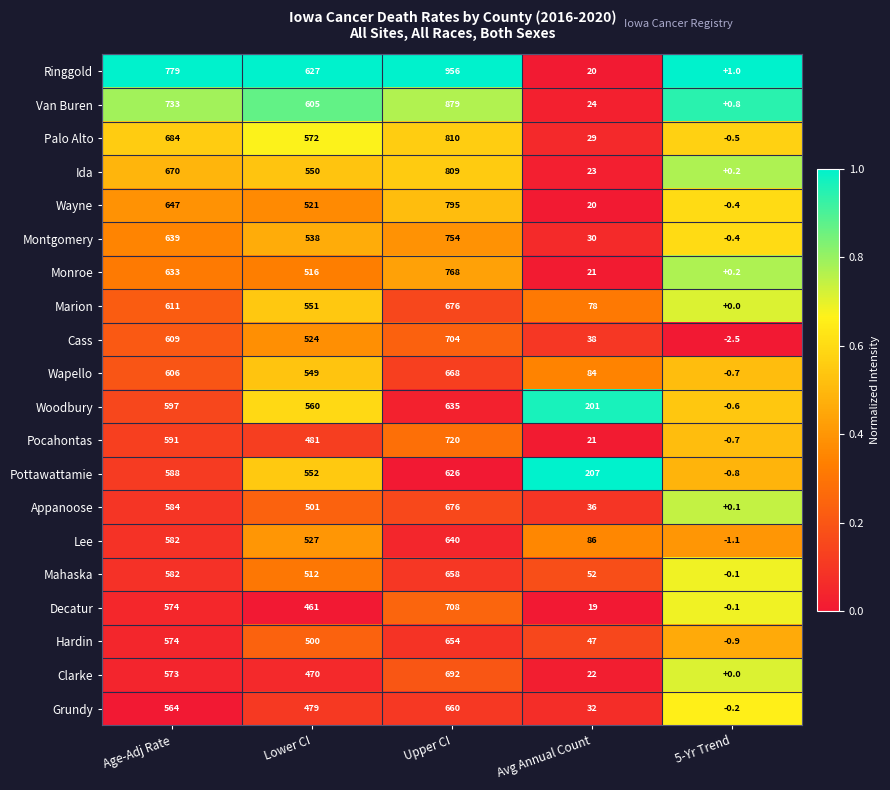

Which series changed the most between Age-Adj Rate and Avg Annual Count?

Ringgold